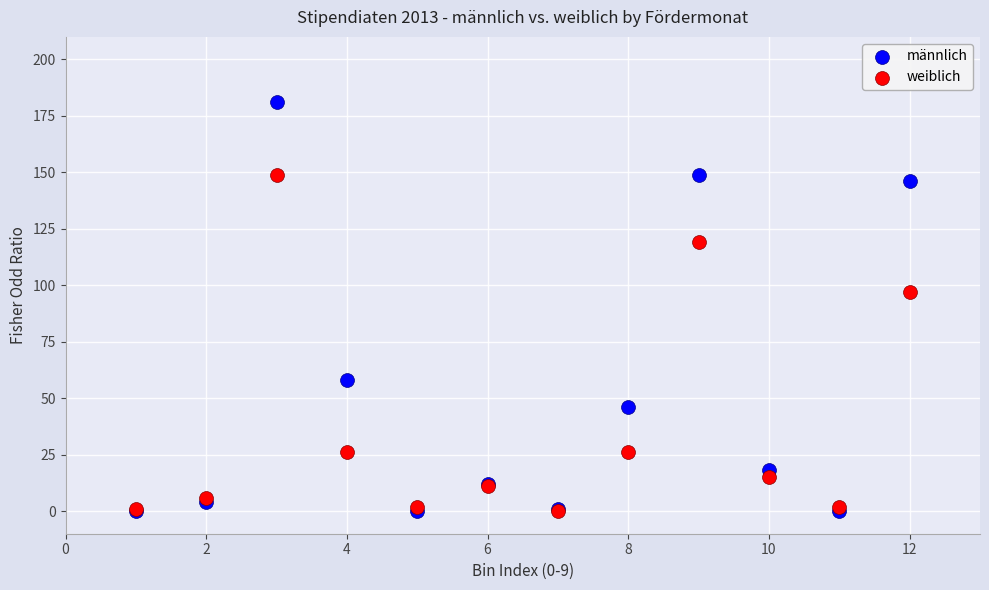

What are all the series names shown in the legend?

männlich, weiblich